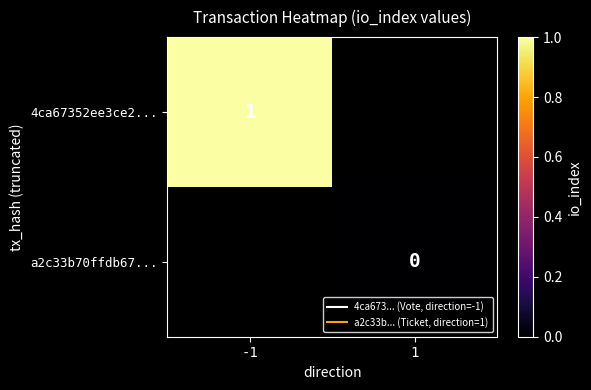

True or false: a2c33b70ffdb67... has a value of 0 at 1.

True